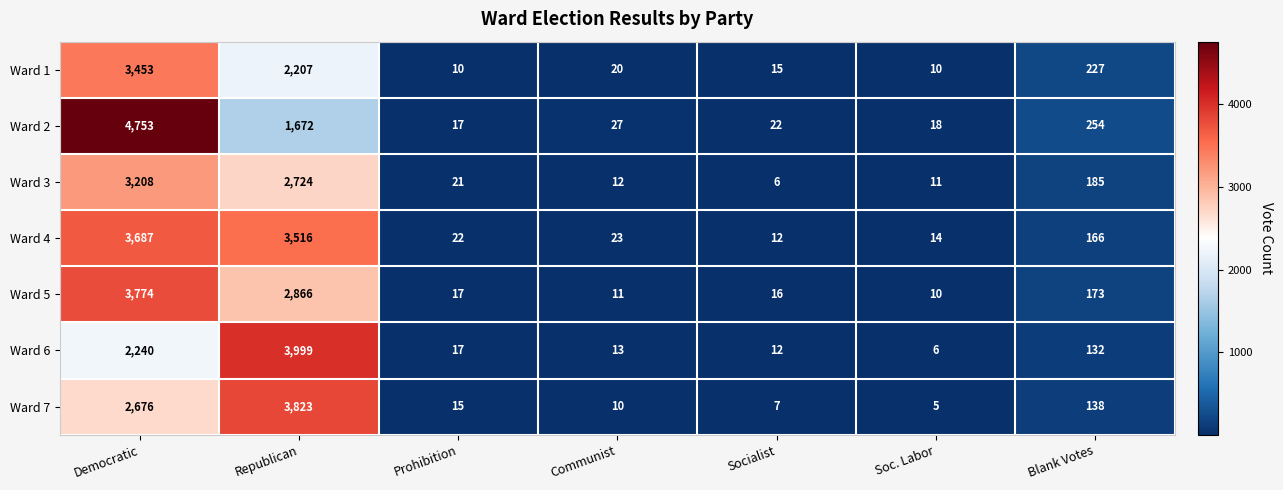

Where is Ward 6 nearest to the value 2002?

Democratic